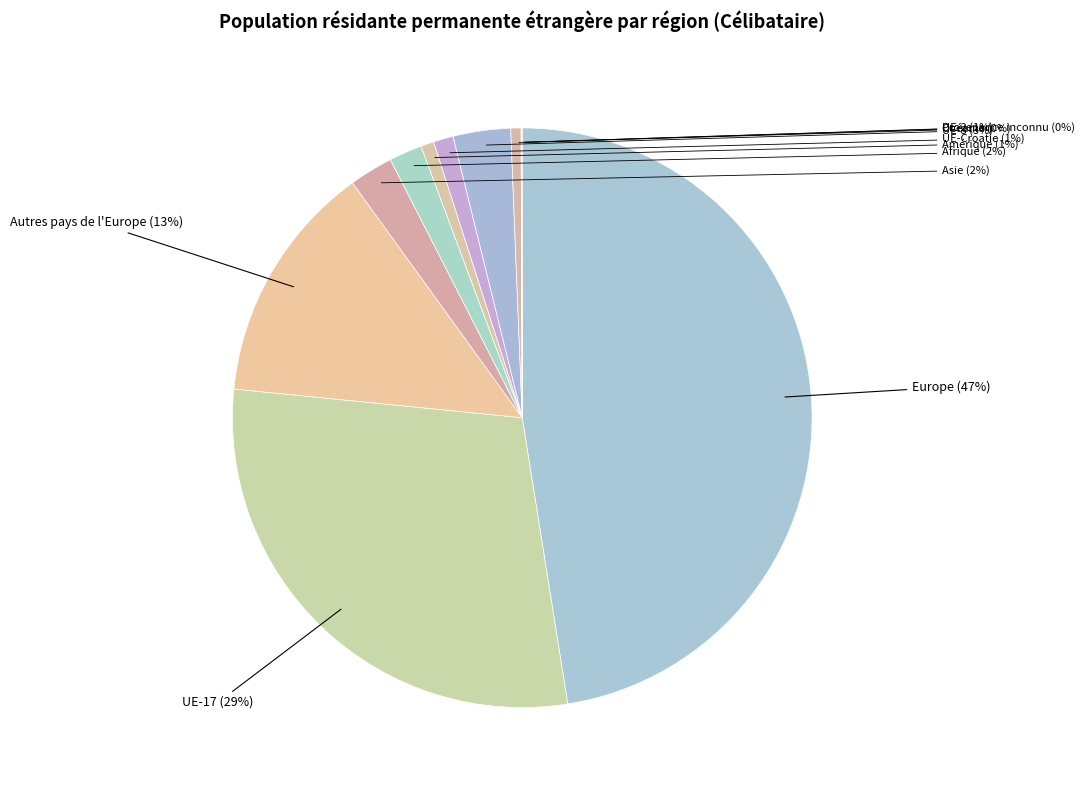

What is the largest slice in the pie chart?

Europe